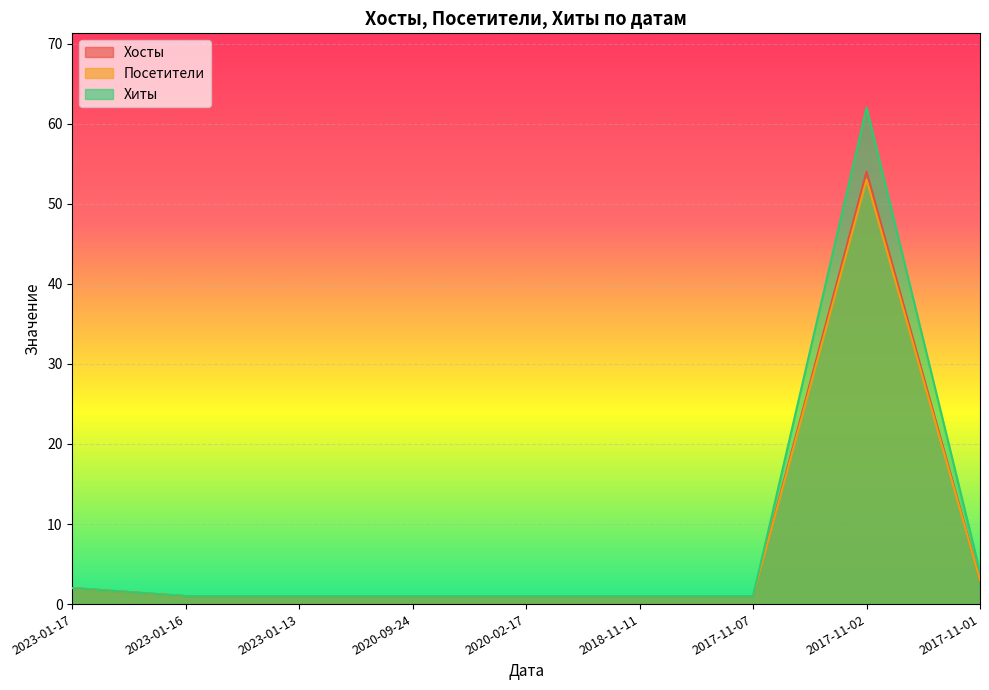

Is it true that Хосты equals 2 at 2017-11-01?

False